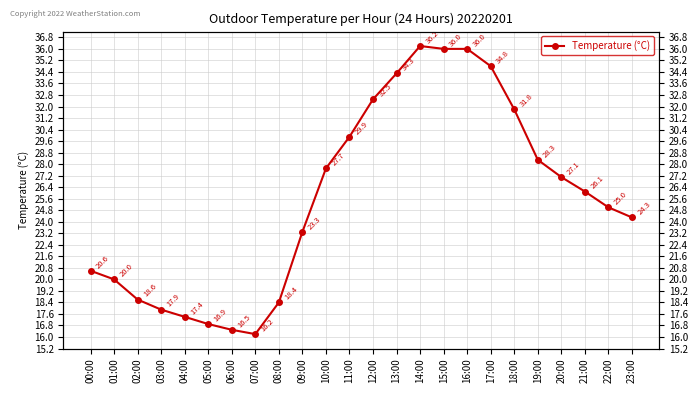

Is it true that the value at 06:00 is 16.5?

True